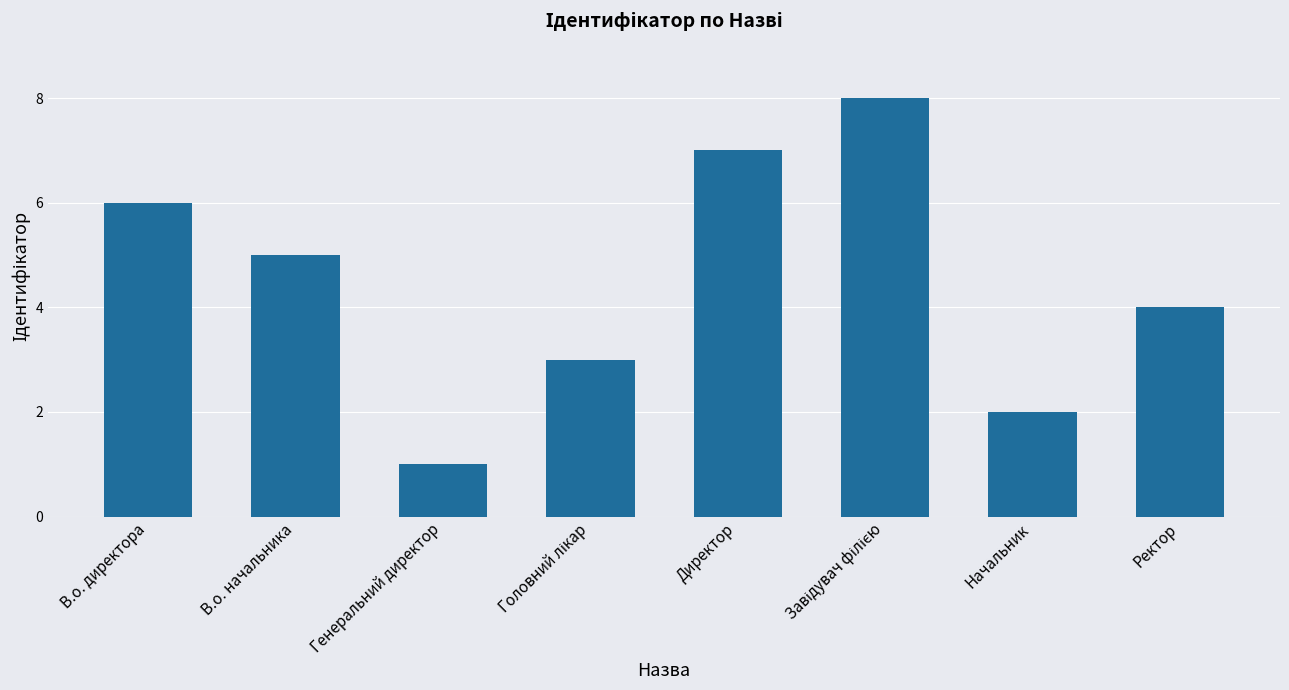

Reading right to left, transcribe all the data shown in this chart.

4	2	8	7	3	1	5	6